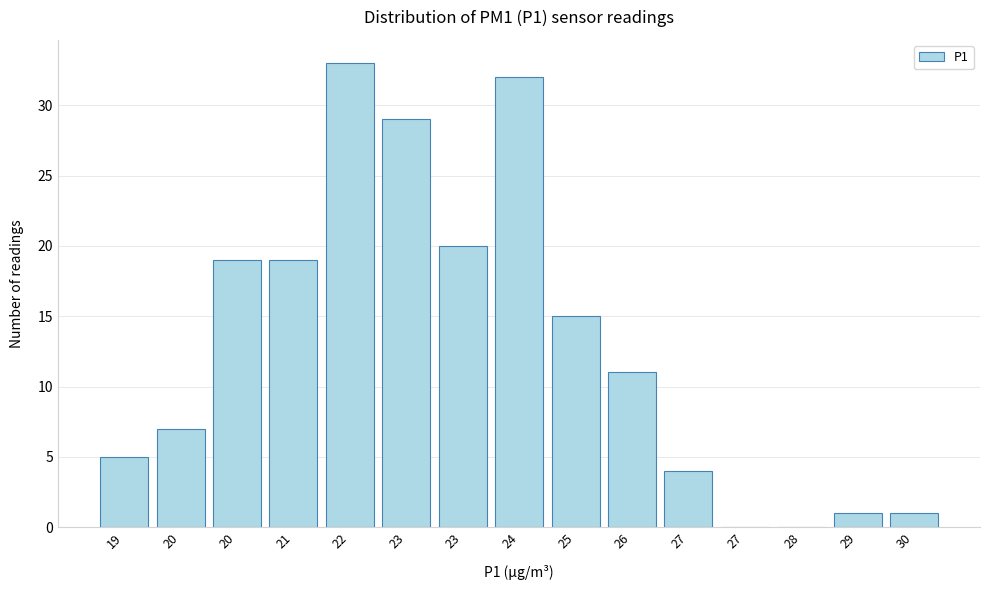

How many distinct data groups are displayed?

1